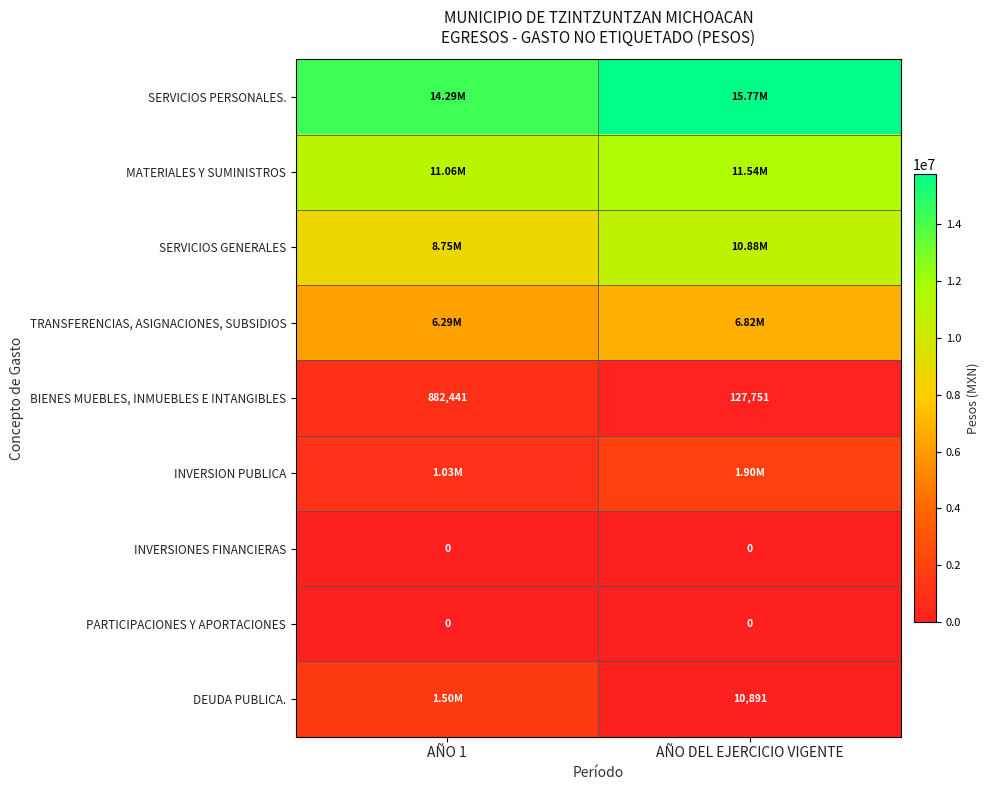

How many data points in SERVICIOS PERSONALES. are above 15768861?

1